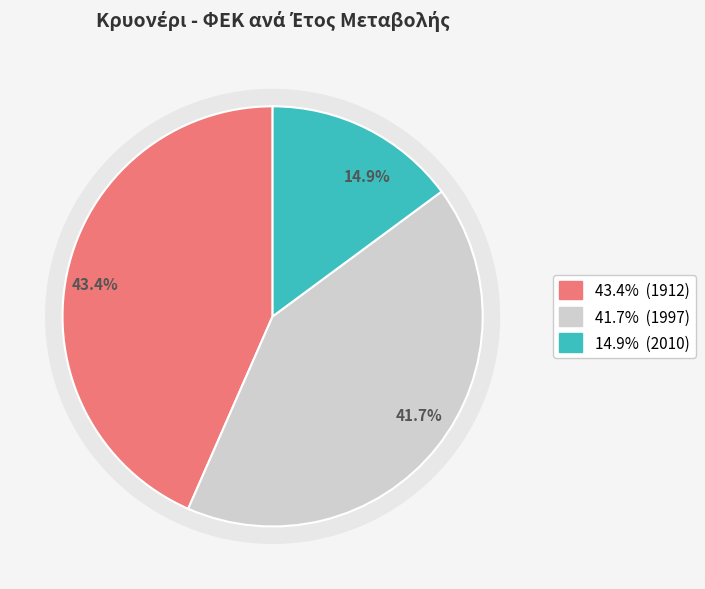

To the nearest percent, what is the difference between the 2010 and 1912 slice percentages?

29%